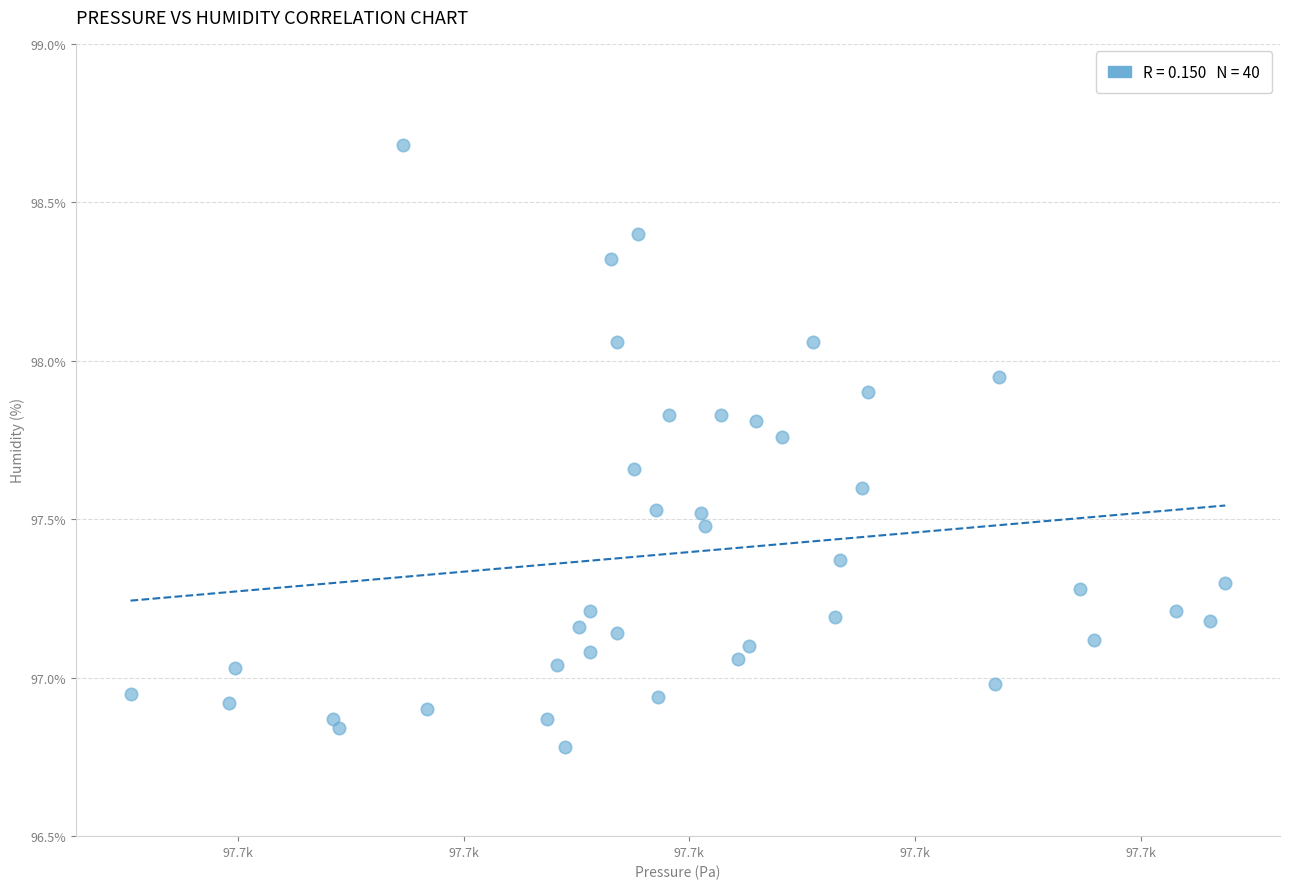

What is the range of X values (max minus min)?

24.2